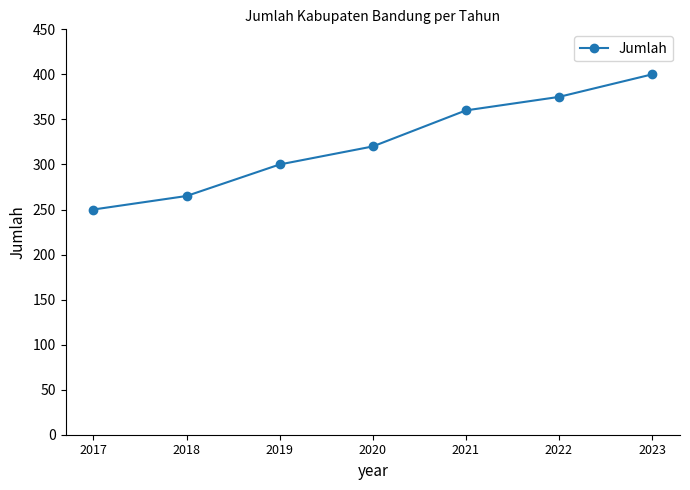

How many values are between 265 and 375?

5